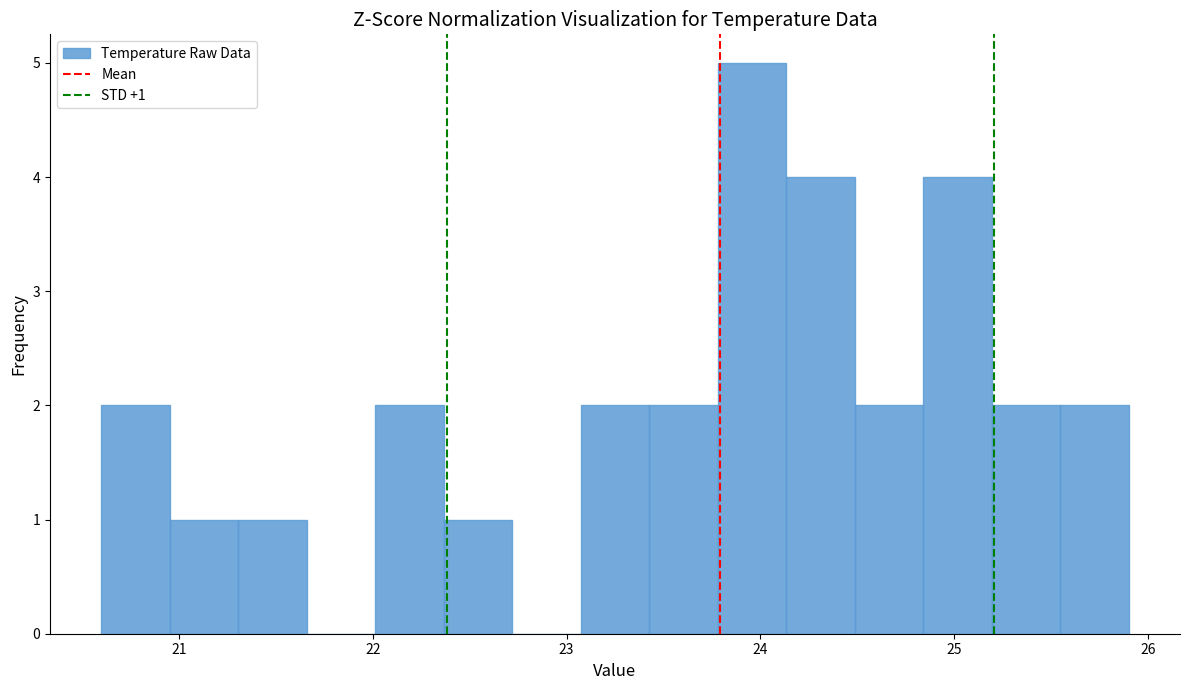

Around what value on the x-axis is the tallest bar? Give the approximate position of its centre, as read against the axis.

24.0